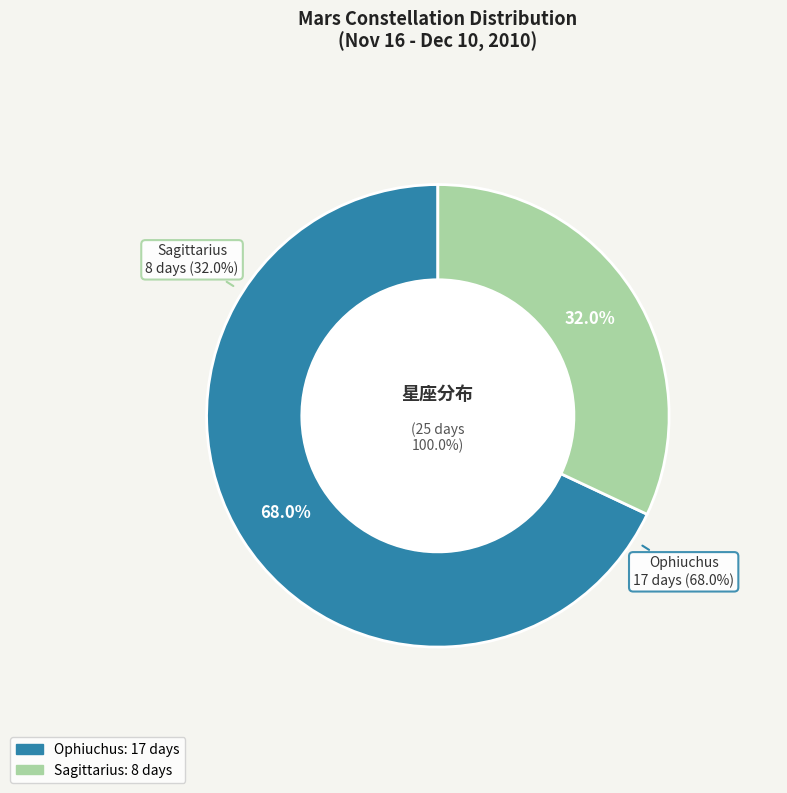

True or false: Ophiuchus accounts for 68% of the total.

True